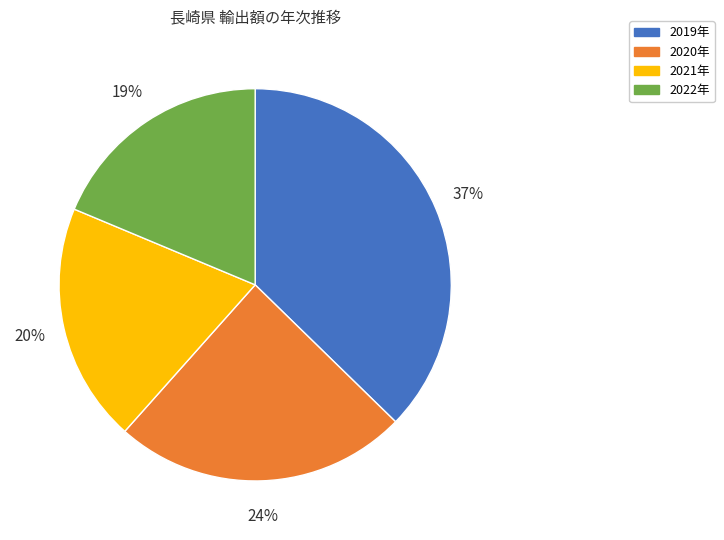

To the nearest percent, what portion does 2020年 represent?

24%